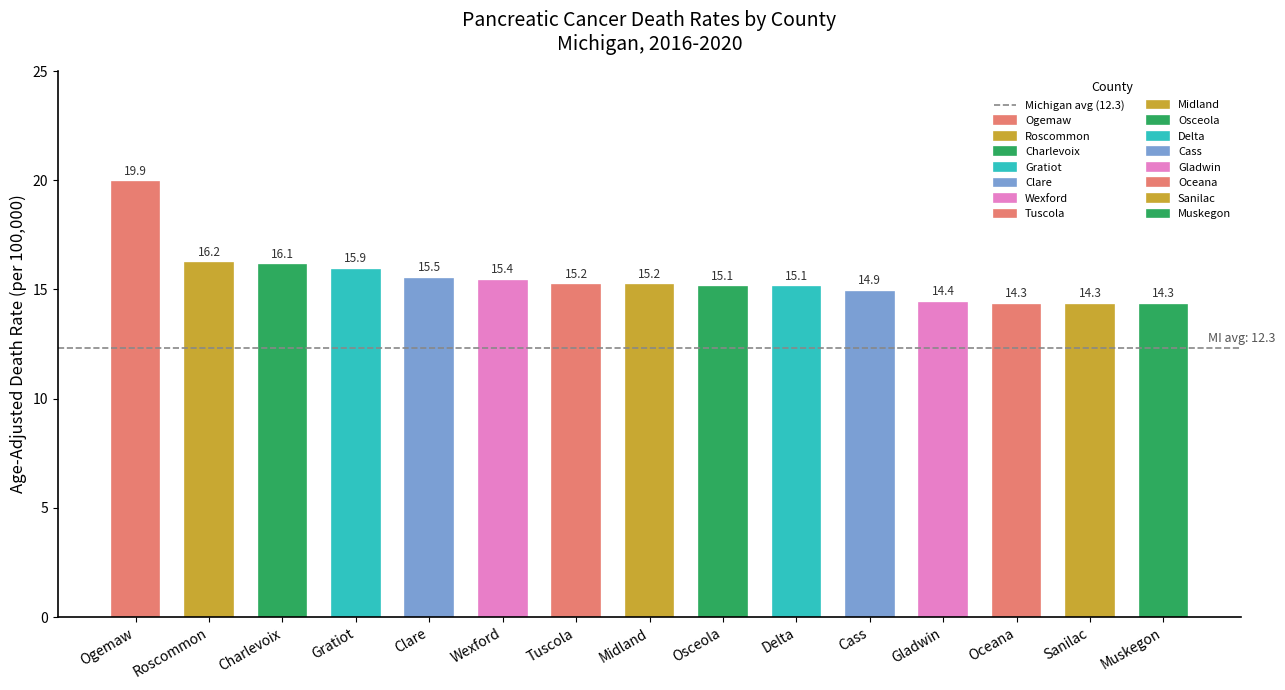

List the labels in order of value, largest first.

Ogemaw, Roscommon, Charlevoix, Gratiot, Clare, Wexford, Tuscola, Midland, Osceola, Delta, Cass, Gladwin, Oceana, Sanilac, Muskegon